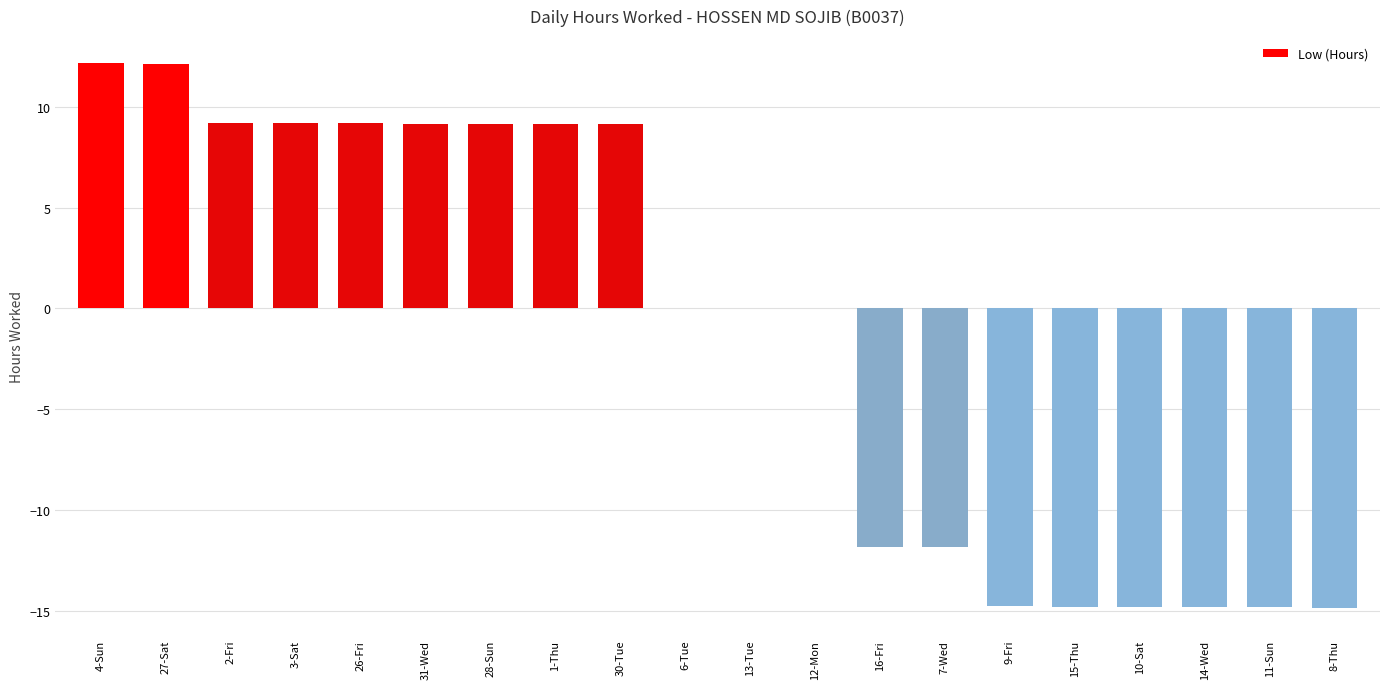

Which has a higher value, 2-Fri or 8-Thu?

2-Fri